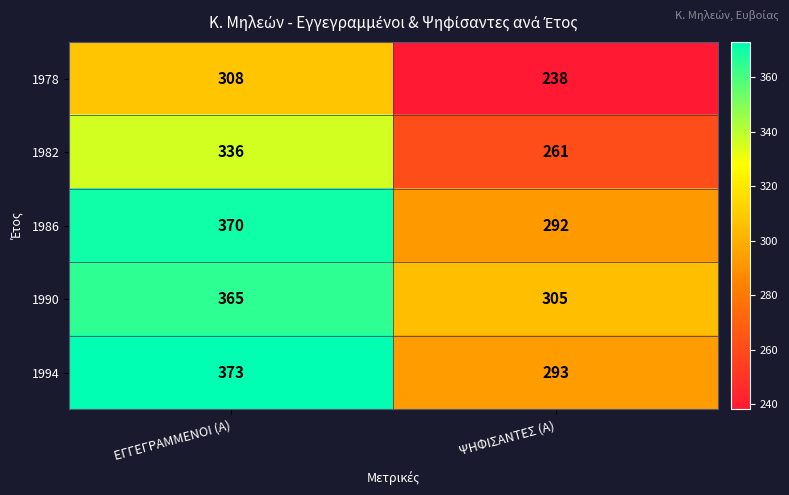

What is the sum of the 1986 values at ΕΓΓΕΓΡΑΜΜΕΝΟΙ (Α) and ΨΗΦΙΣΑΝΤΕΣ (Α)?

662